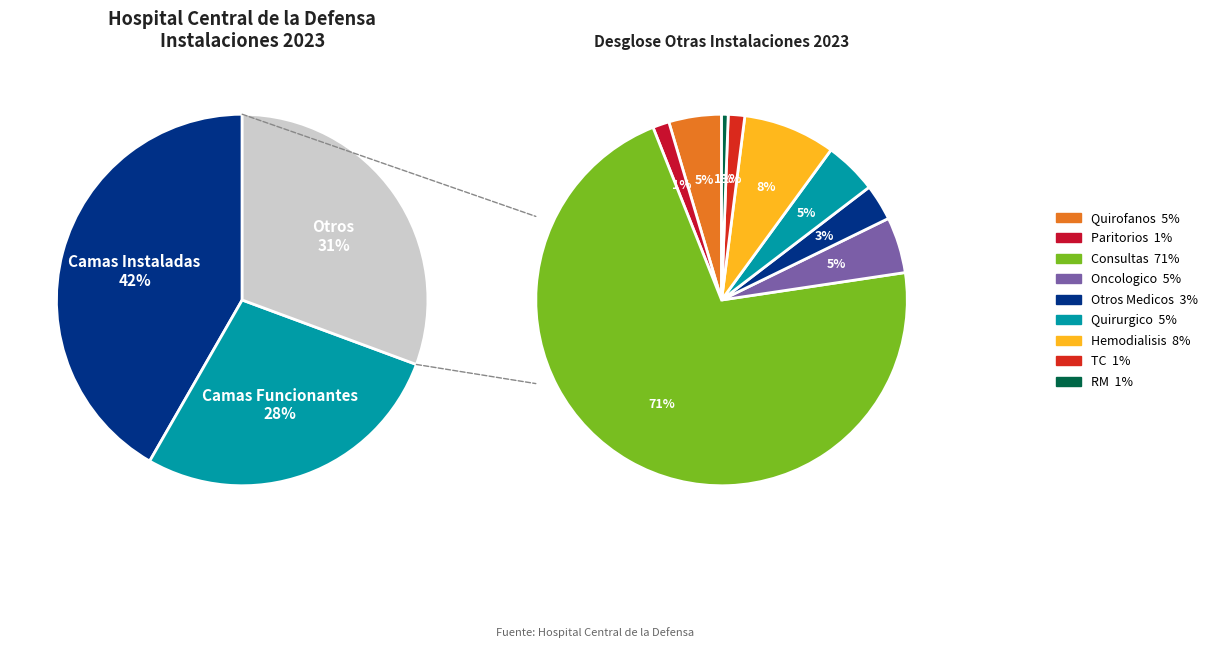

Count the number of slices in the pie.

11